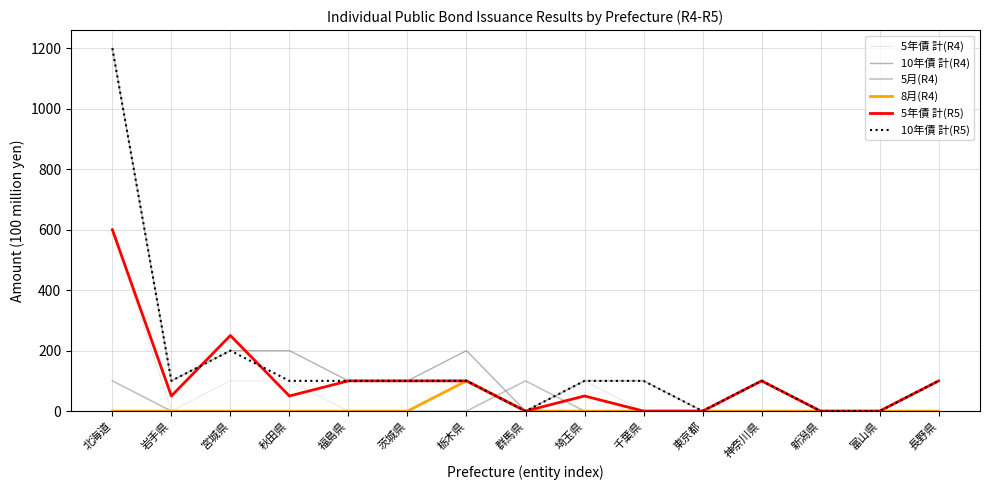

True or false: 5月(R4) has a value of 39 at 福島県.

False